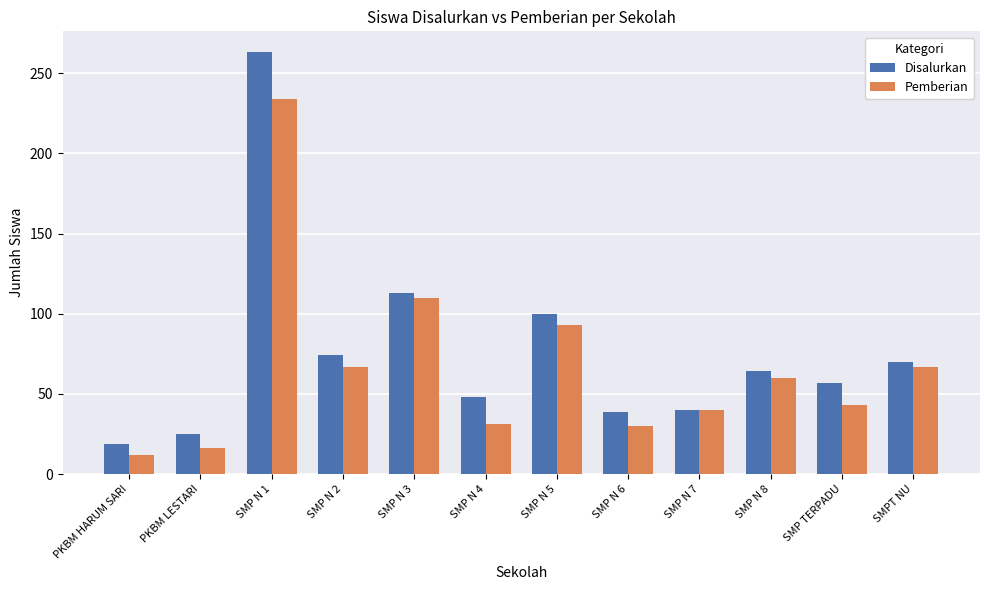

At which category does the chart reach its minimum across all series?

PKBM HARUM SARI